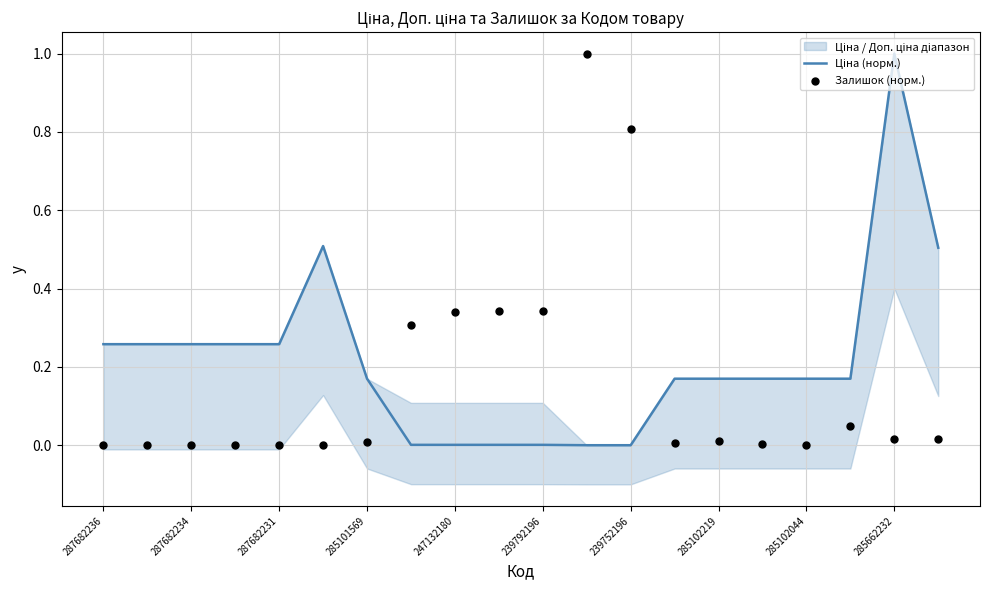

At how many categories does at least one series exceed 0?

20